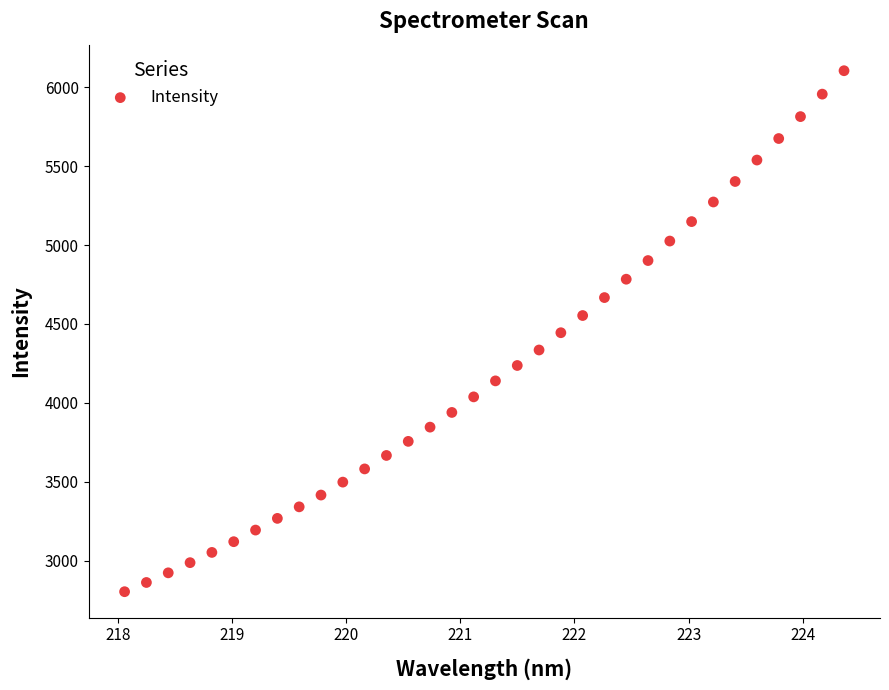

What is the range of Y values (max minus min)?

3302.9